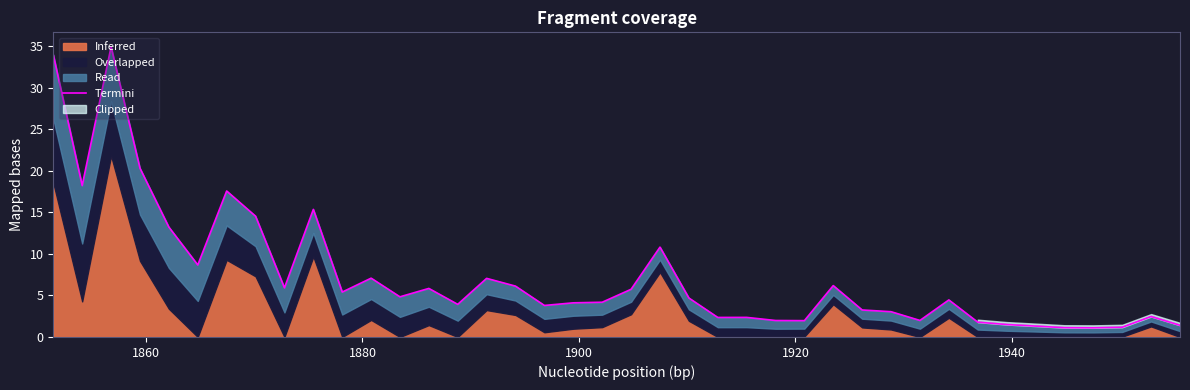

Does the chart display data point markers on the line(s)?

No